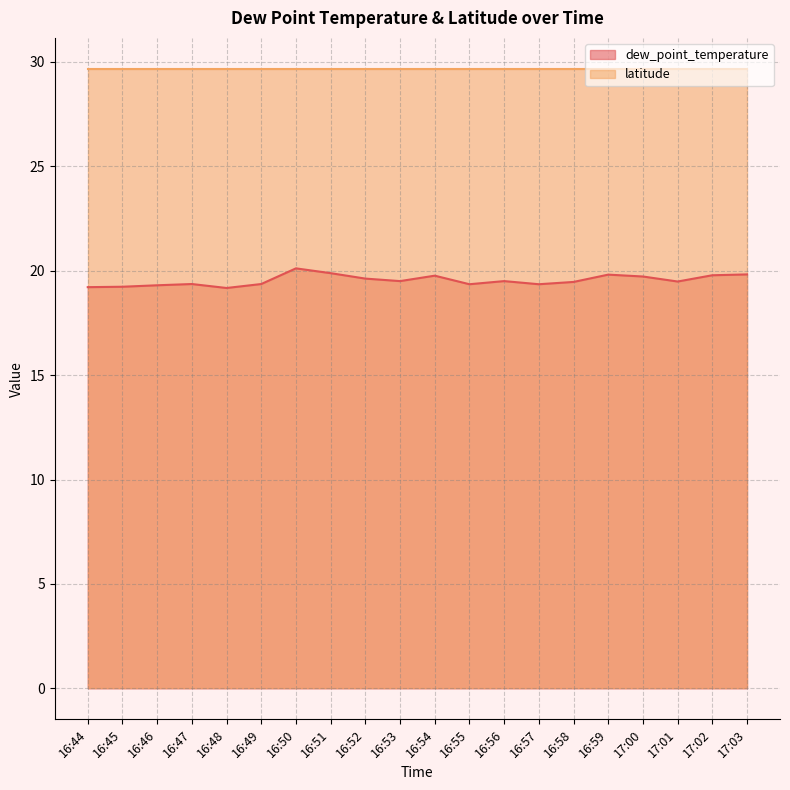

Reading left to right, what are all the values shown in this chart?

16:44=19.2	16:45=19.2	16:46=19.3	16:47=19.4	16:48=19.2	16:49=19.4	16:50=20.1	16:51=19.9	16:52=19.6	16:53=19.5	16:54=19.8	16:55=19.4	16:56=19.5	16:57=19.4	16:58=19.5	16:59=19.8	17:00=19.7	17:01=19.5	17:02=19.8	17:03=19.8